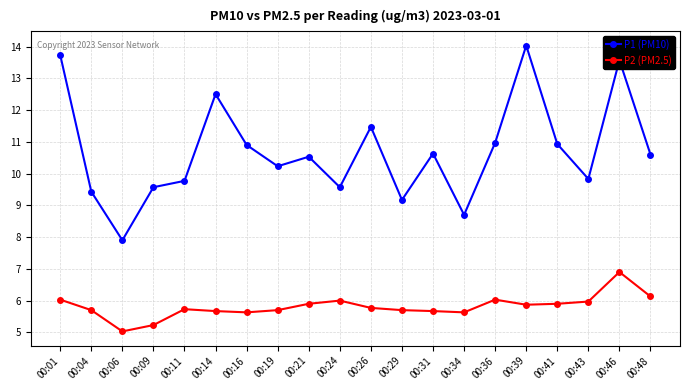

What are all the series names shown in the legend?

P1 (PM10), P2 (PM2.5)